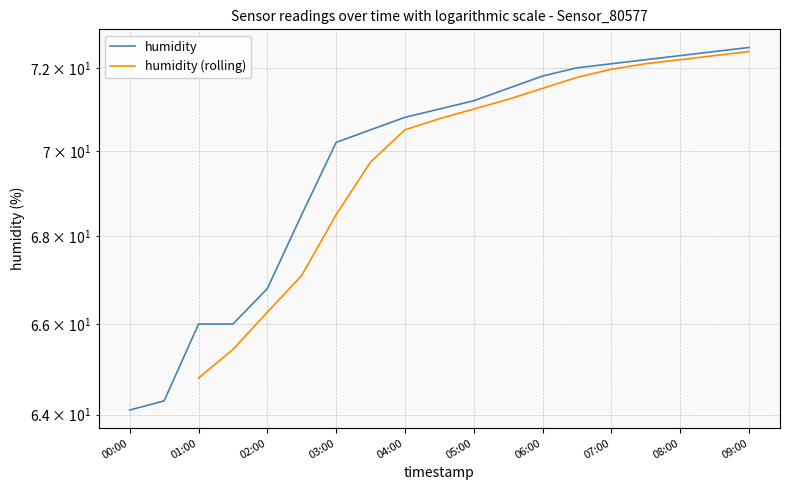

Approximately how many times larger is the value at 07:30 compared to 06:30?

1.0